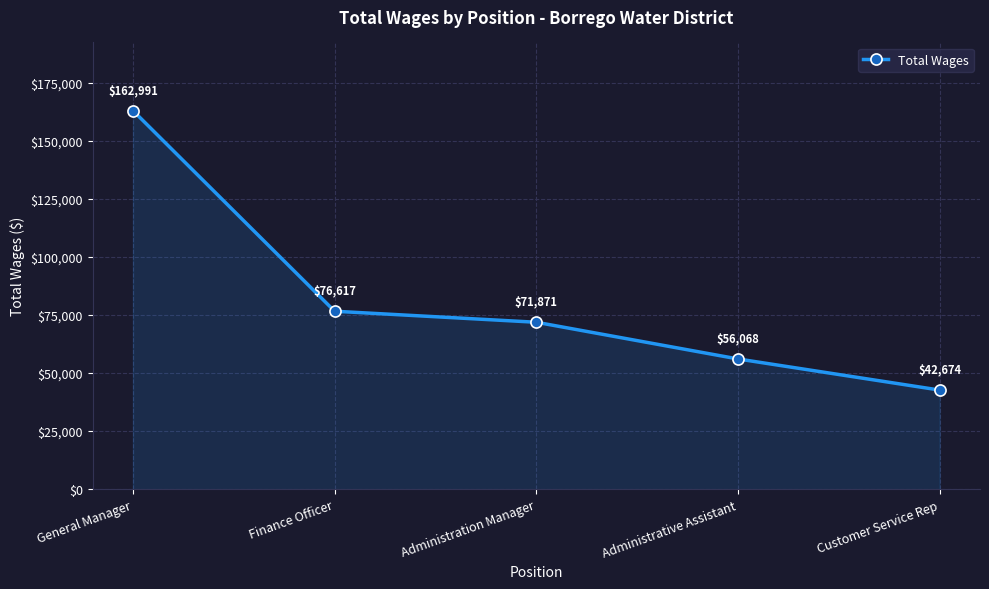

What position from the left is Administrative Assistant?

4